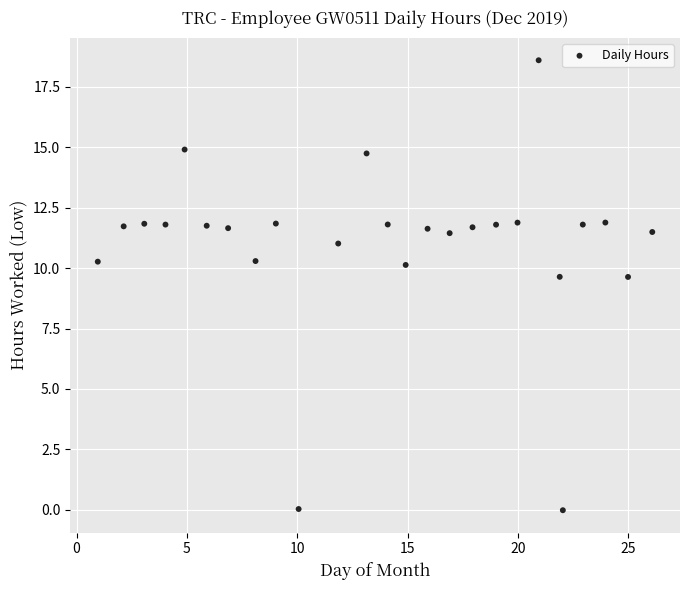

What is the range of X values (max minus min)?

25.1